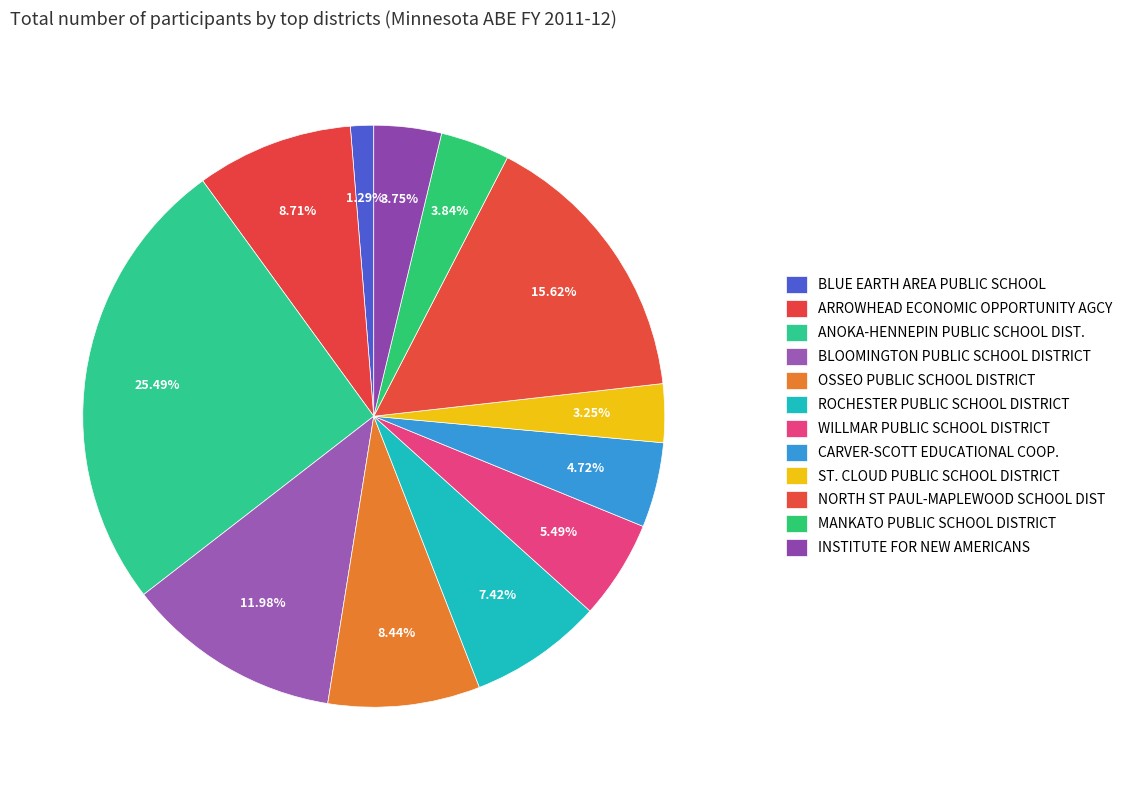

Does any single category account for the majority?

No